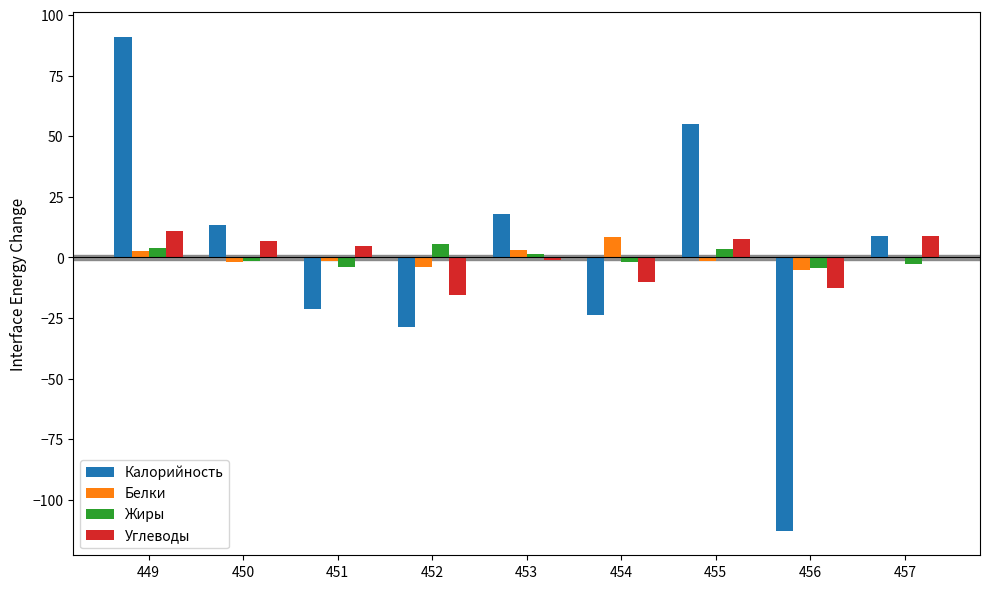

What are all the series names shown in the legend?

Калорийность, Белки, Жиры, Углеводы